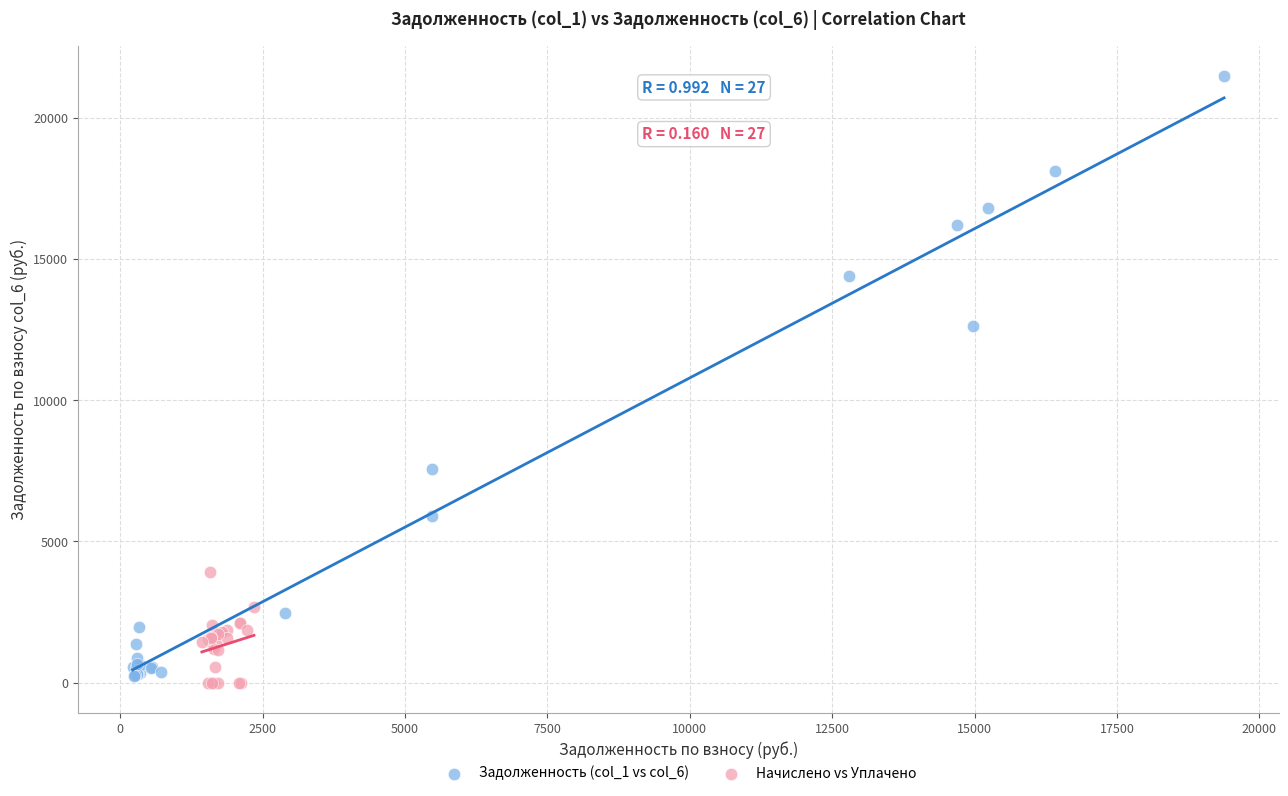

Which series contains the highest Y value?

Задолженность (col_1 vs col_6)